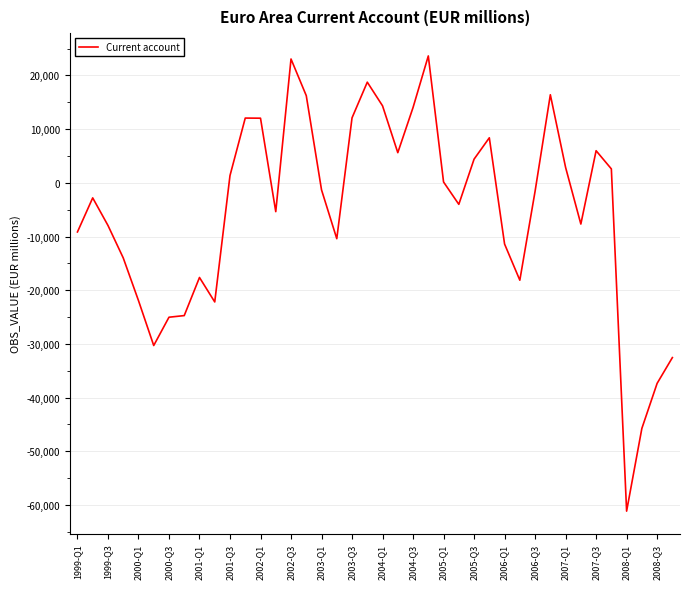

What is the maximum value shown in the chart?

23634.6